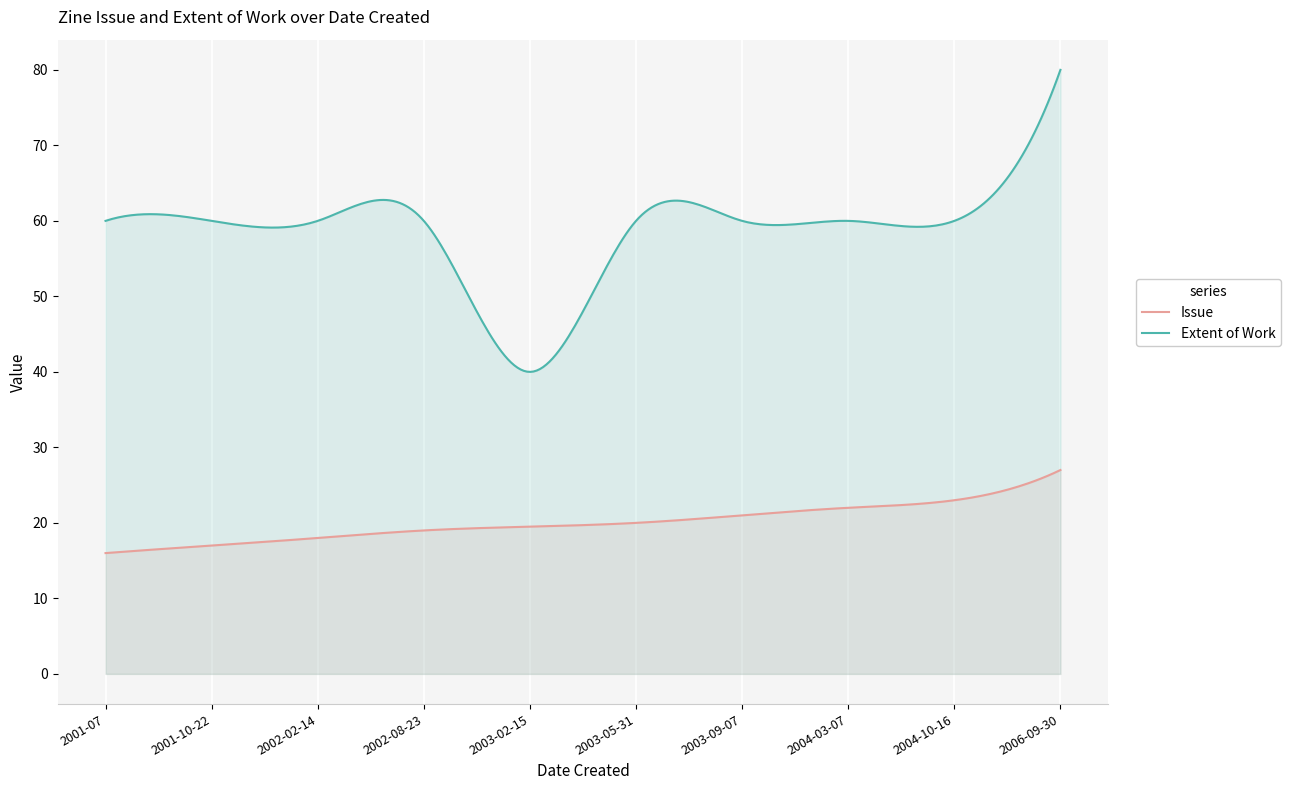

What are all the series names shown in the legend?

Issue, Extent of Work